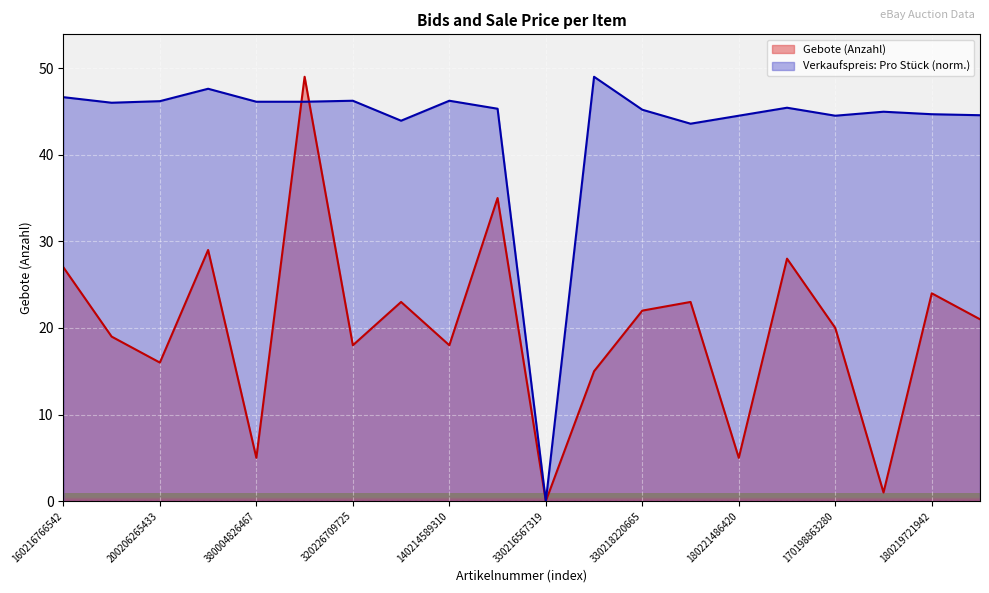

In Verkaufspreis: Pro Stück, how many points are higher than both neighbors (excluding endpoints)?

6